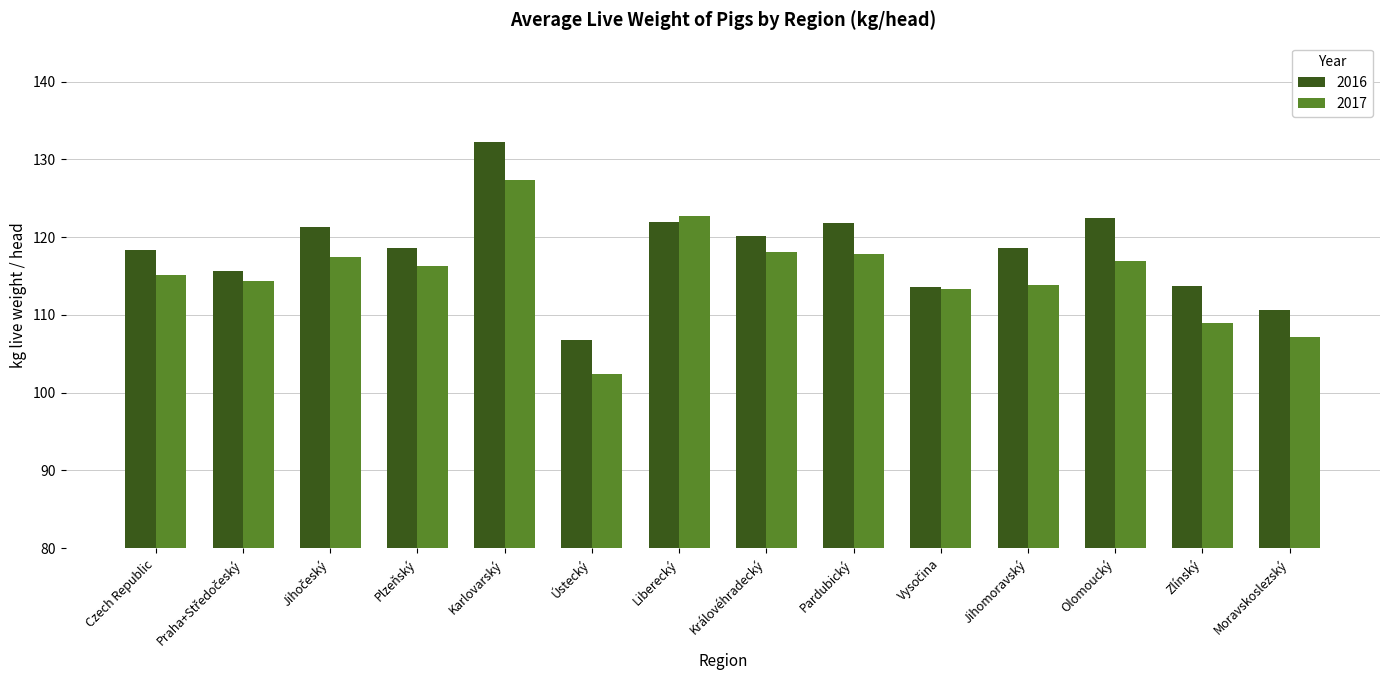

What is the difference between the maximum and second lowest values in the 2016 series?

21.6